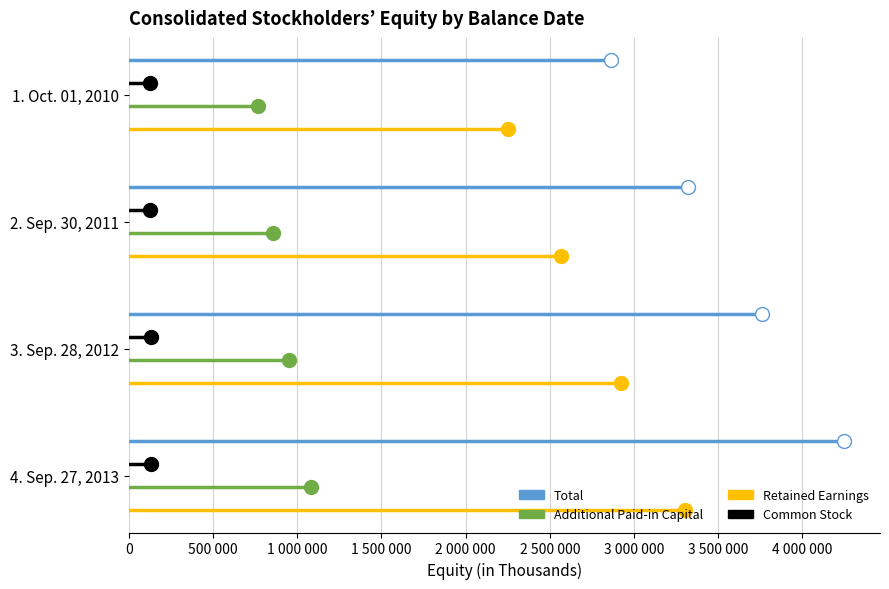

What are all the series names shown in the legend?

Total, Common Stock, Additional Paid-in Capital, Retained Earnings